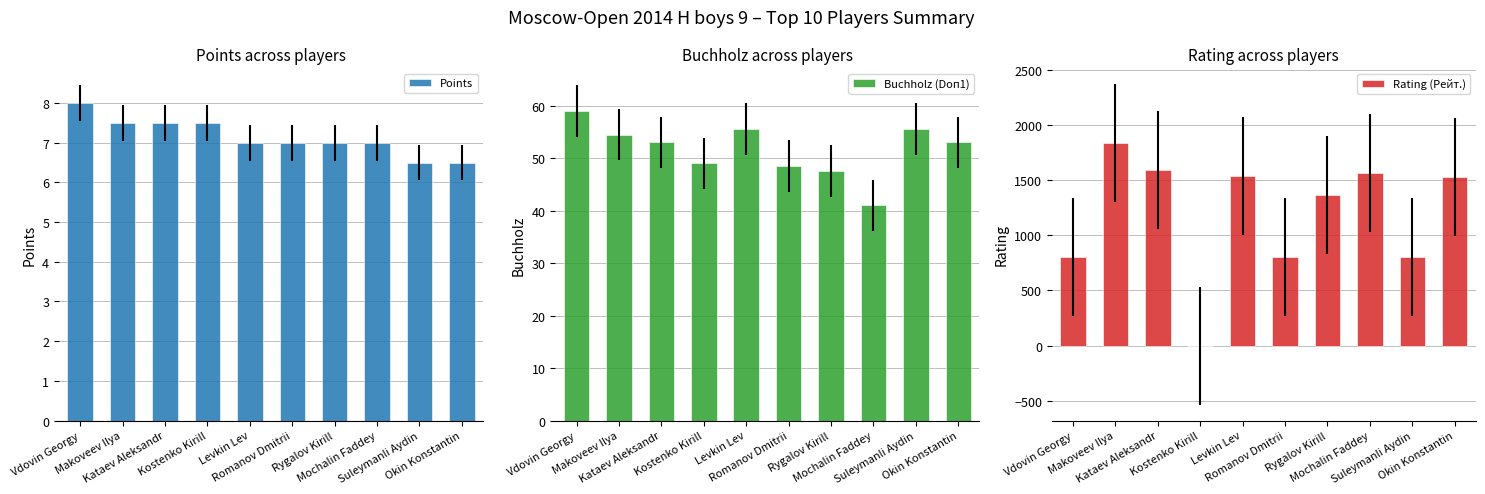

Reading left to right, what are all the values shown in this chart?

Points: Vdovin Georgy=8.0	Makoveev Ilya=7.5	Kataev Aleksandr=7.5	Kostenko Kirill=7.5	Levkin Lev=7.0	Romanov Dmitrii=7.0	Rygalov Kirill=7.0	Mochalin Faddey=7.0	Suleymanli Aydin=6.5	Okin Konstantin=6.5
Buchholz (Doп1): Vdovin Georgy=59.0	Makoveev Ilya=54.5	Kataev Aleksandr=53.0	Kostenko Kirill=49.0	Levkin Lev=55.5	Romanov Dmitrii=48.5	Rygalov Kirill=47.5	Mochalin Faddey=41.0	Suleymanli Aydin=55.5	Okin Konstantin=53.0
Rating (Рейт.): Vdovin Georgy=800.0	Makoveev Ilya=1836.0	Kataev Aleksandr=1597.0	Kostenko Kirill=0.0	Levkin Lev=1543.0	Romanov Dmitrii=800.0	Rygalov Kirill=1367.0	Mochalin Faddey=1565.0	Suleymanli Aydin=800.0	Okin Konstantin=1530.0